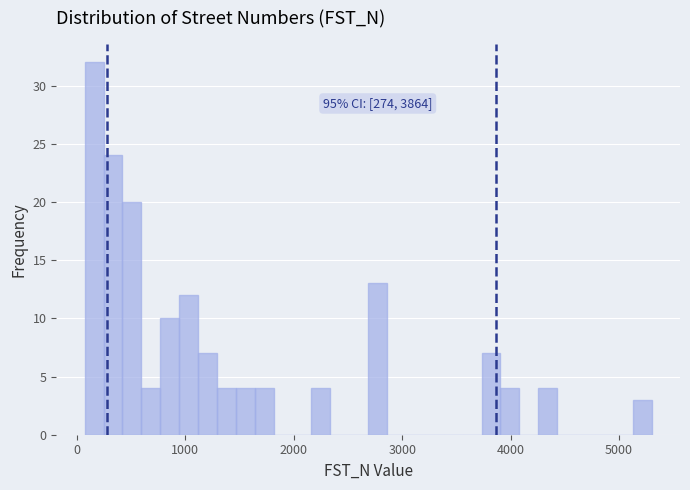

Around what value on the x-axis is the tallest bar? Give the approximate position of its centre, as read against the axis.

200